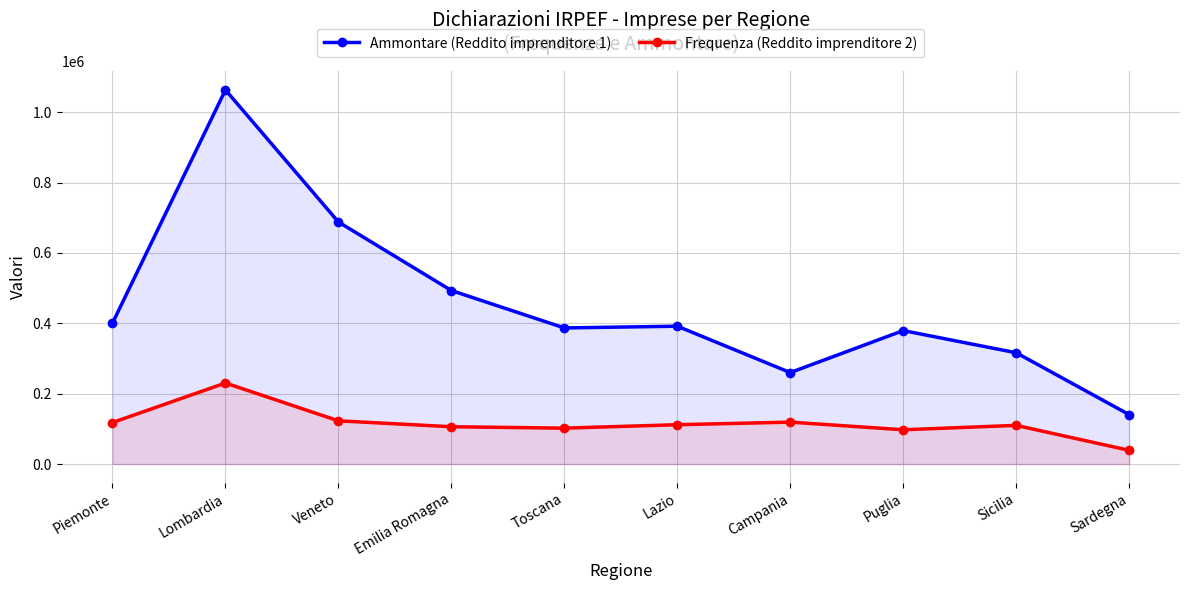

Where is Ammontare (Reddito imprenditore 1) nearest to the value 602039?

Veneto